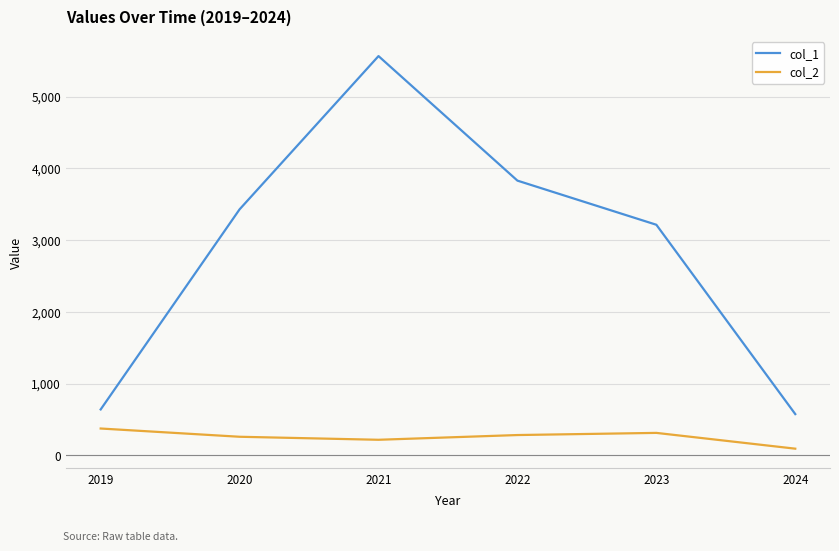

What is the greatest value displayed?

5564